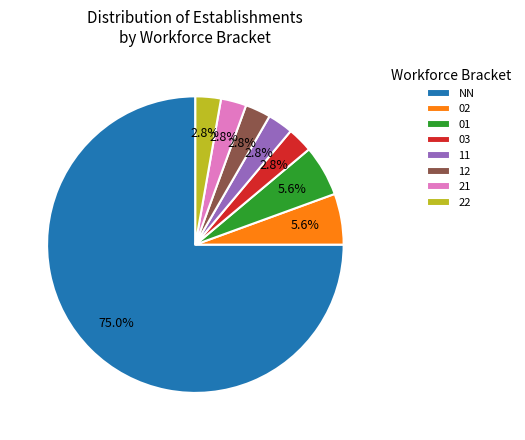

How many slices are in this pie chart?

8